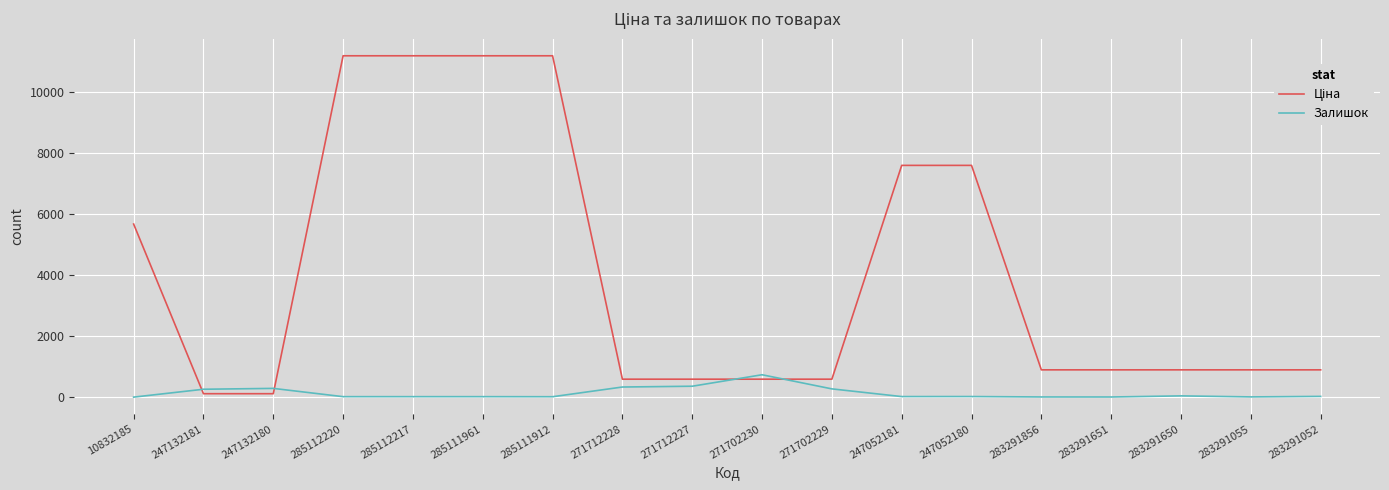

What is the total value across all series at 271702230?

1324.9